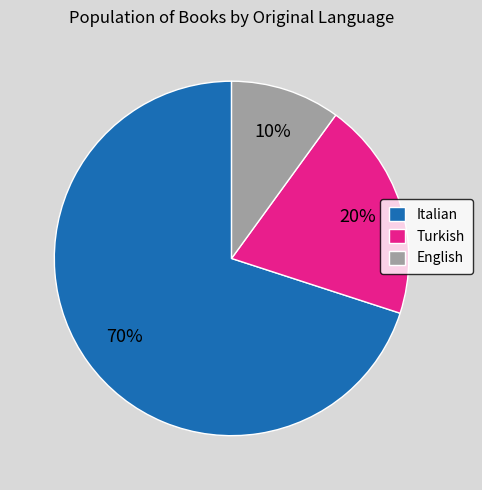

Which has a higher value, Italian or English?

Italian